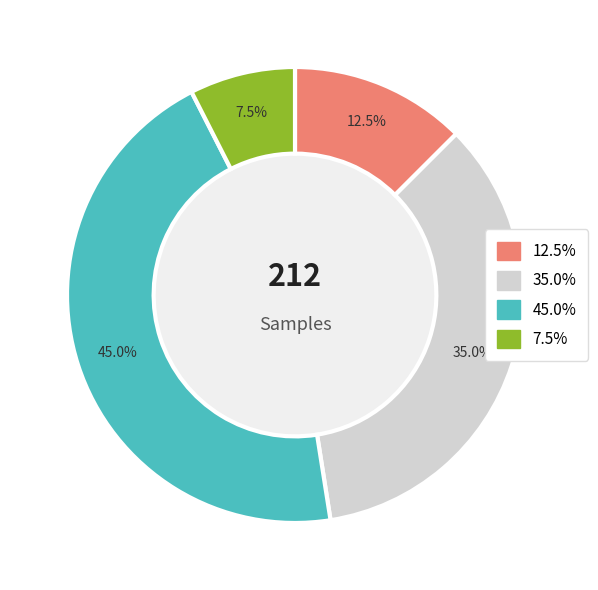

To the nearest percent, what is the average slice percentage?

25%